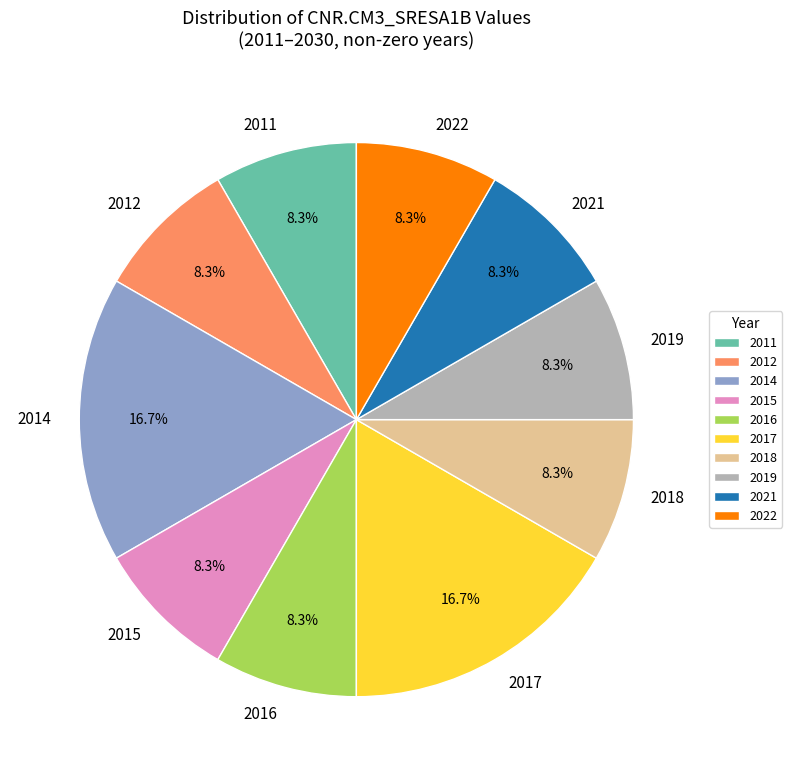

Do 2021 and 2017 together represent more than half of the pie?

No